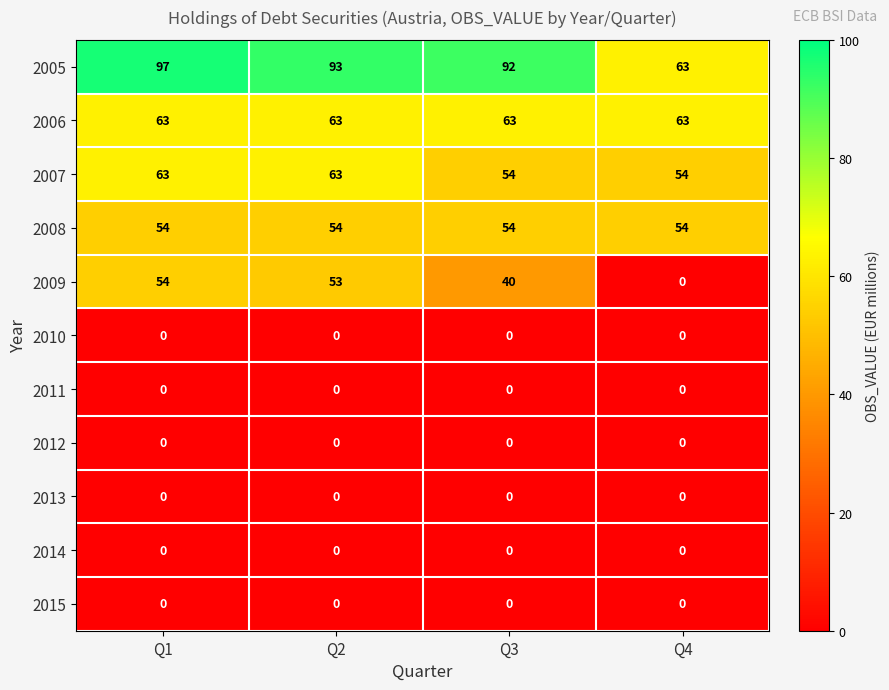

The 2014 series shows 0 at Q1. True or false?

True